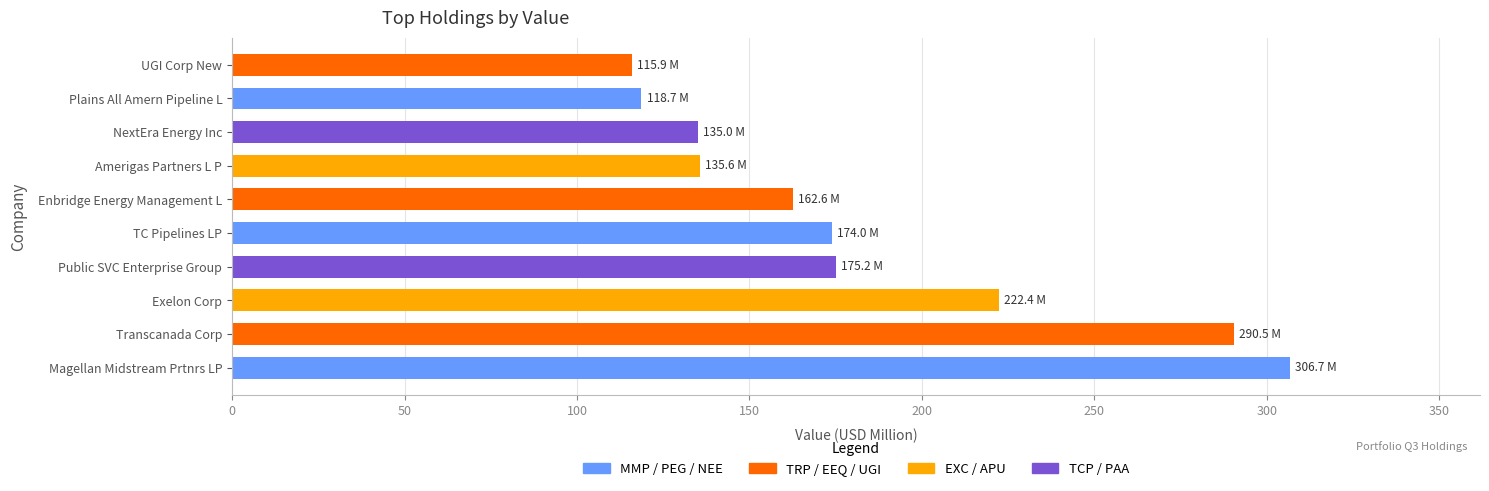

At which label is the value closest to 211?

Exelon Corp